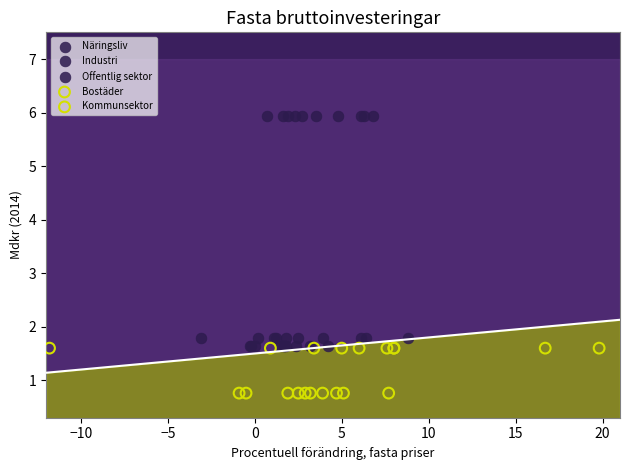

Which series contains the highest Y value?

Näringsliv